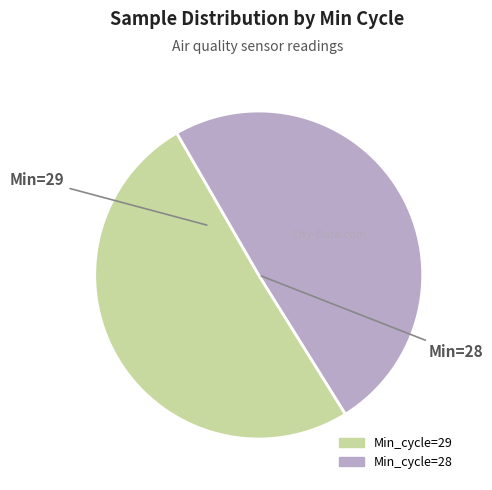

Is there any slice that represents more than half of the pie?

Yes